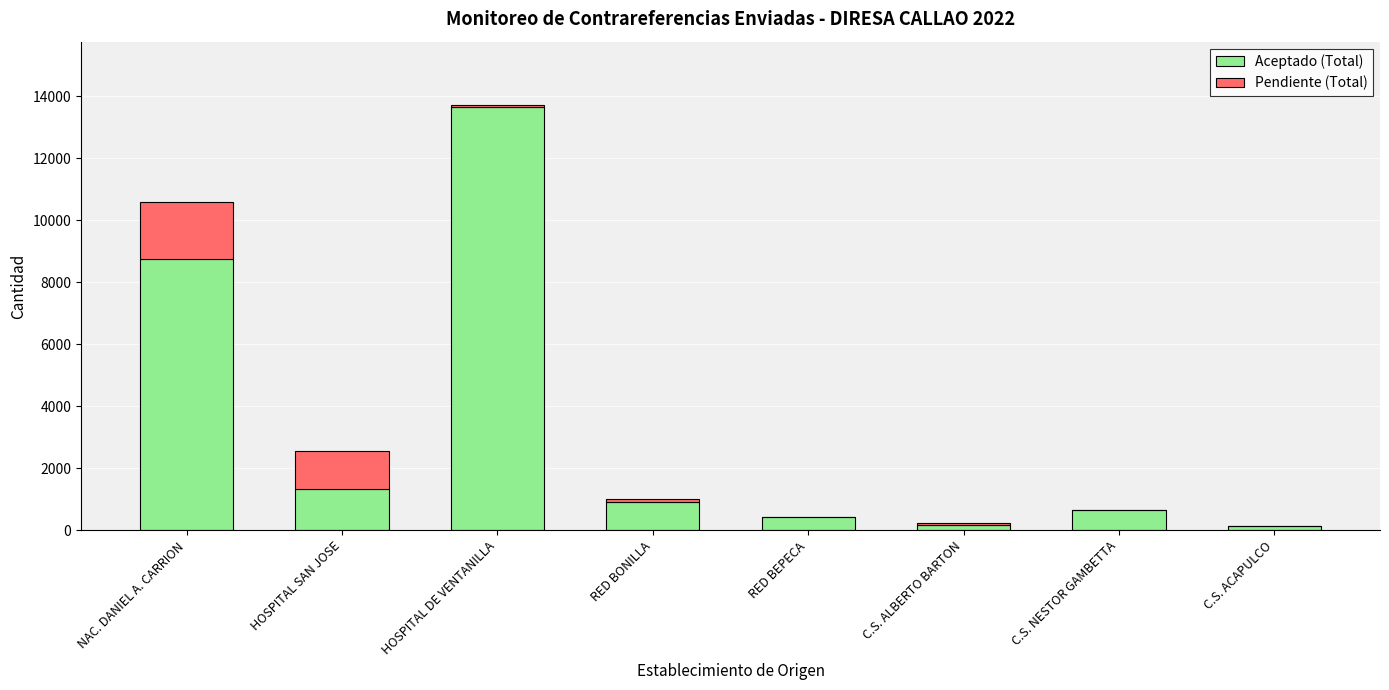

The Aceptado (Total) series shows 8739 at NAC. DANIEL A. CARRION. True or false?

True